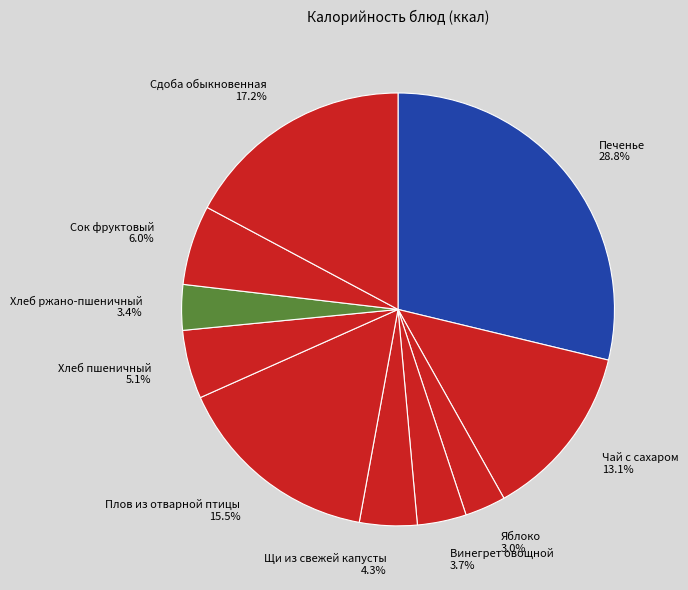

Is there a majority slice in this chart?

No